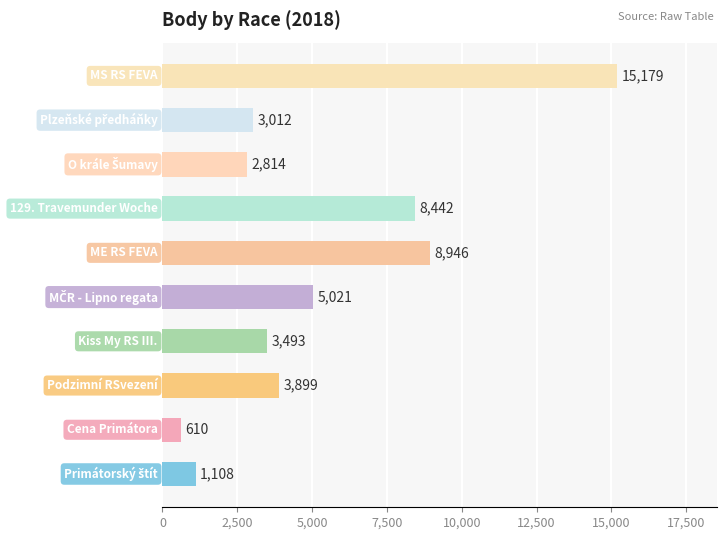

What is the minimum value shown in the chart?

610